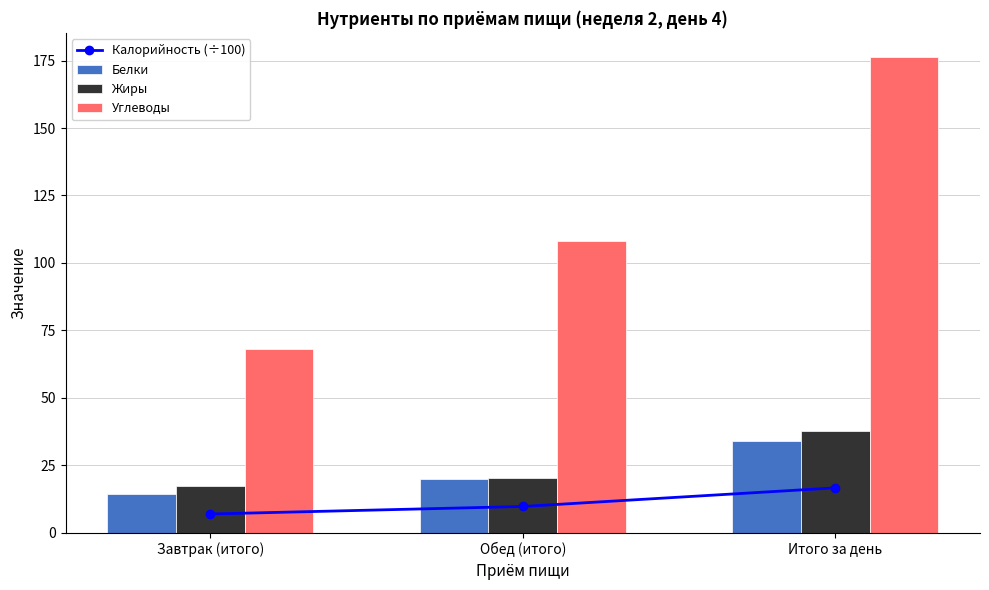

What is the approximate value of Углеводы at Итого за день?

176.5